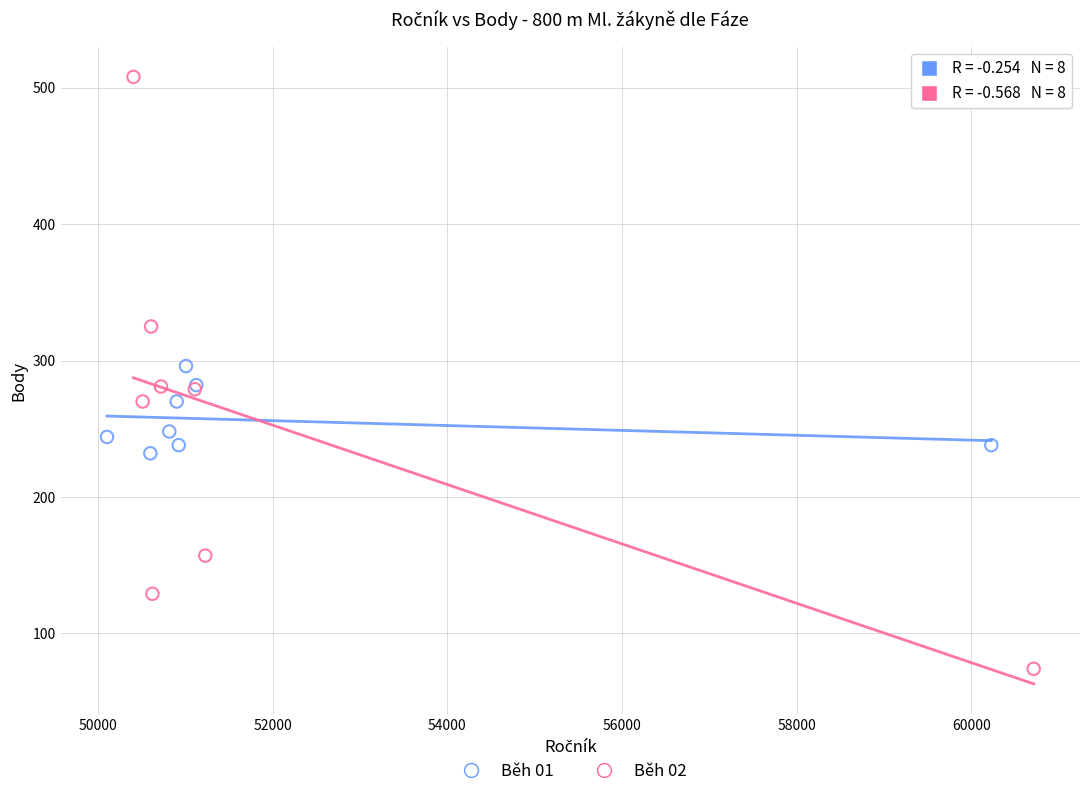

What are all the series names shown in the legend?

Běh 01, Běh 02